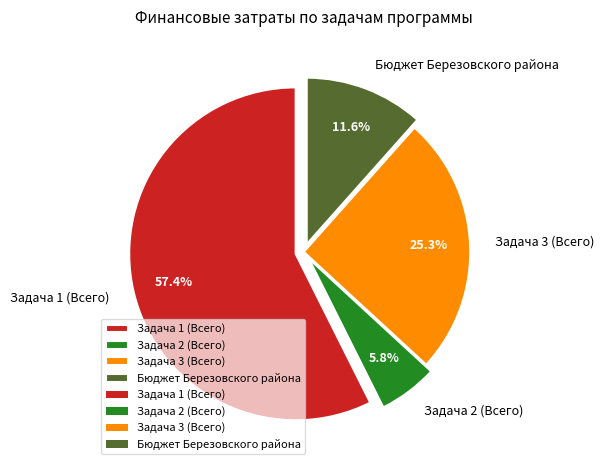

Does Задача 1 (Всего) represent more than half of the total?

Yes